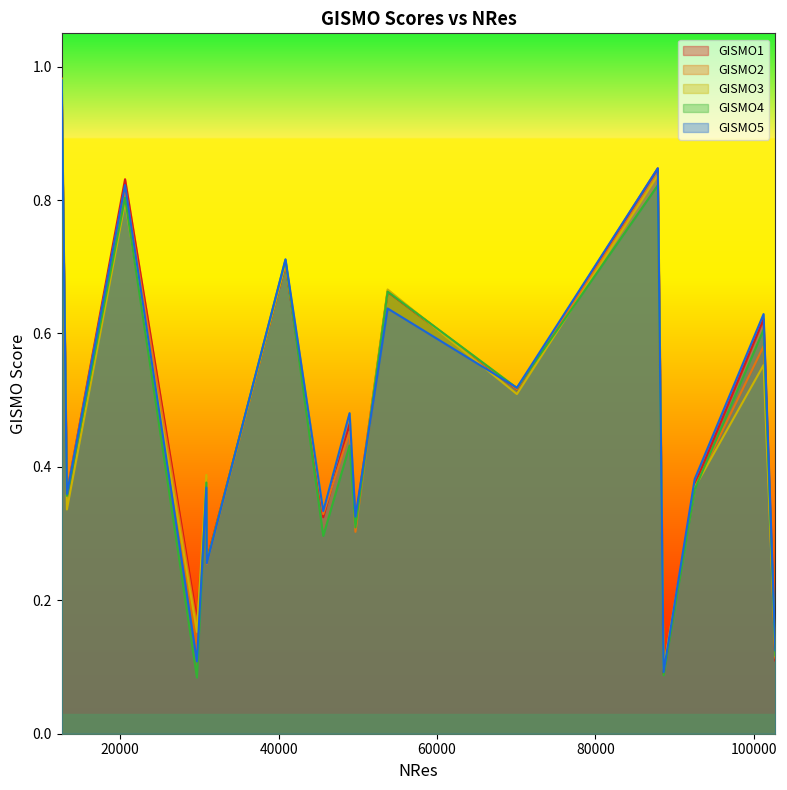

Rank the series by their maximum value, from lowest to highest.

GISMO1, GISMO5, GISMO4, GISMO3, GISMO2